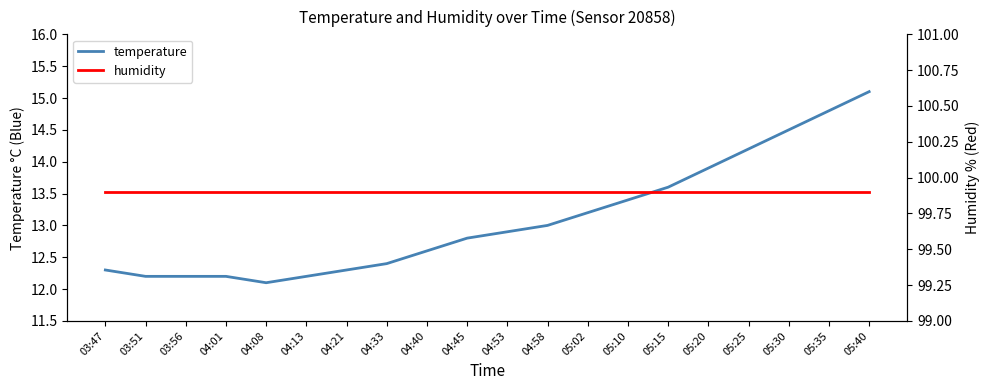

Where is temperature nearest to the value 13?

04:58